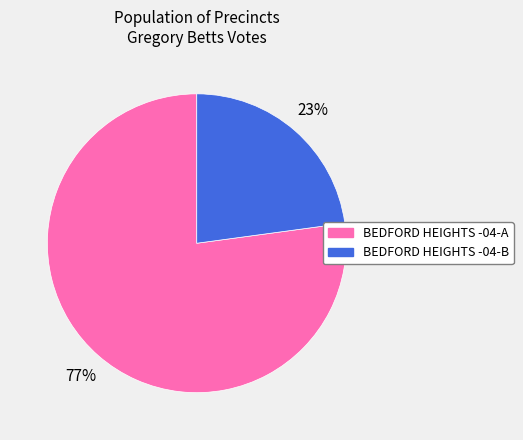

What percentage is the BEDFORD HEIGHTS -04-A slice, to the nearest percent?

77%